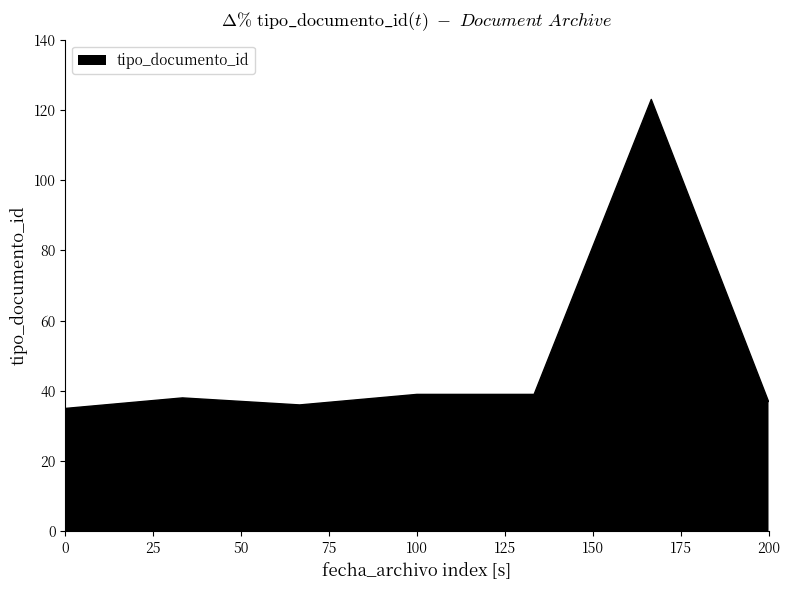

What is the smallest value displayed?

35